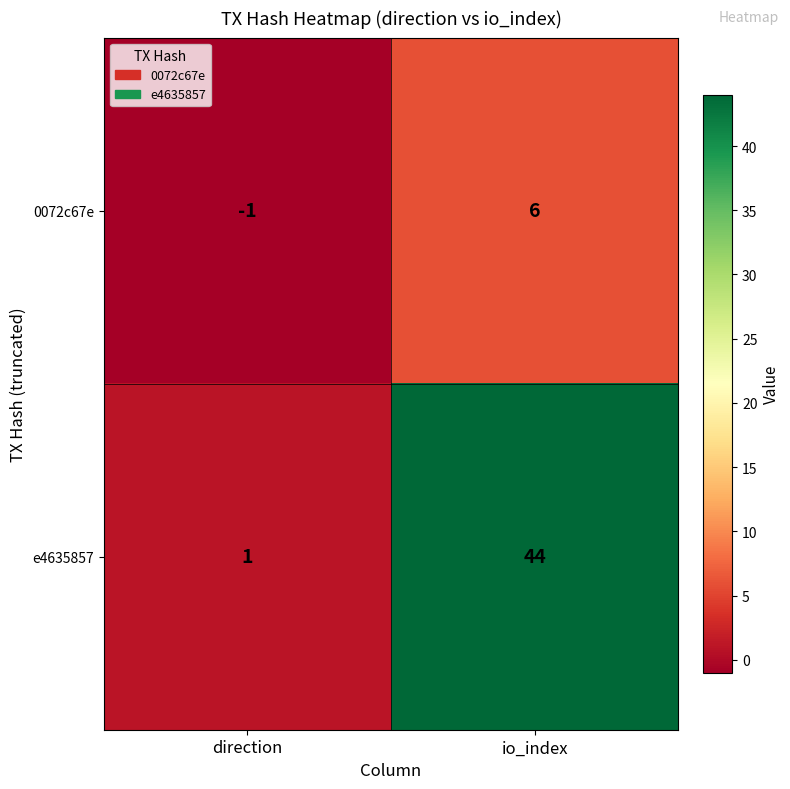

List the series in order of their peak value, highest first.

e4635857, 0072c67e